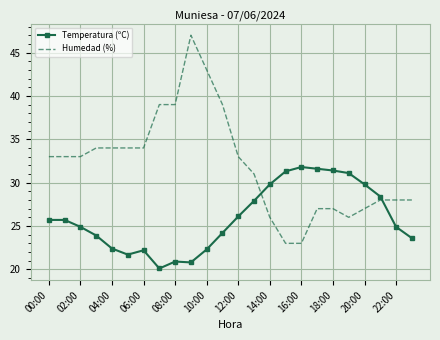

How many intersections are there between Humedad (%) and Temperatura (ºC)?

2